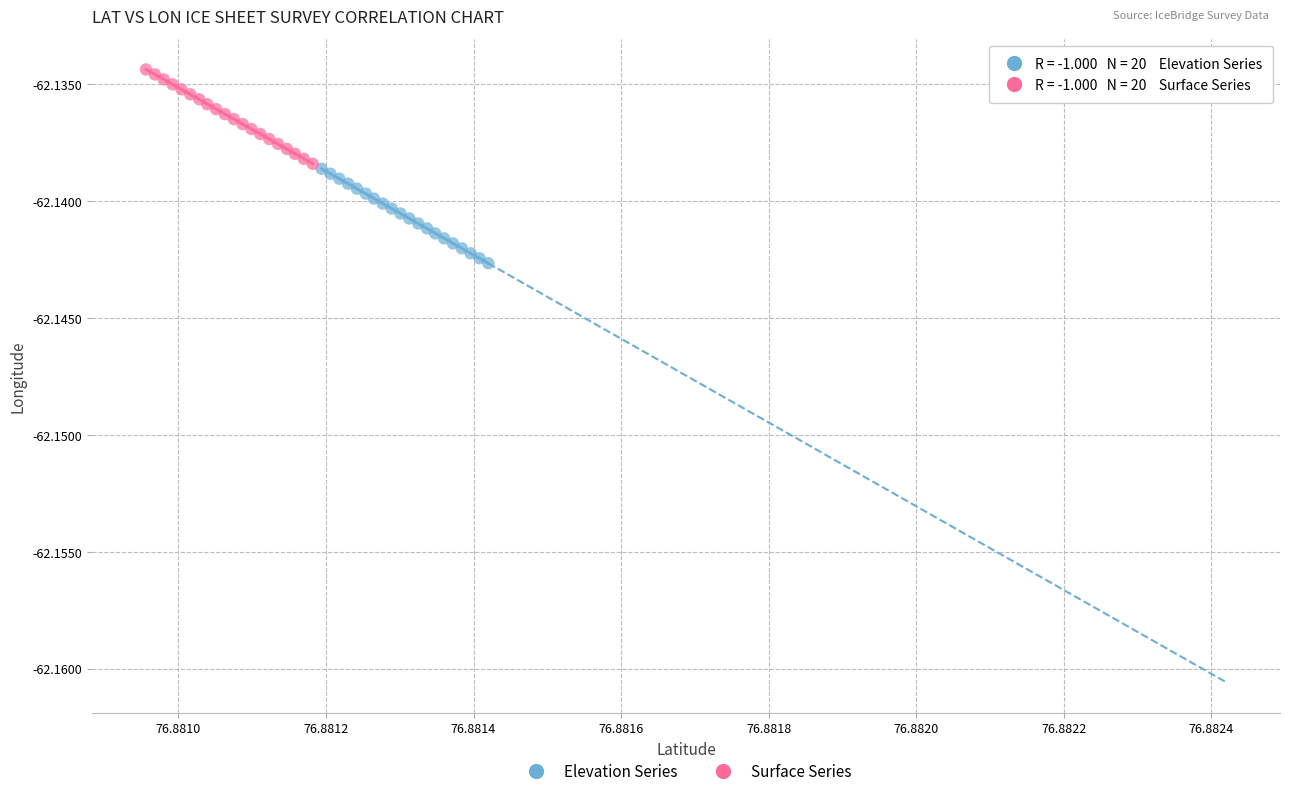

Which series reaches the minimum Y coordinate?

Elevation Series